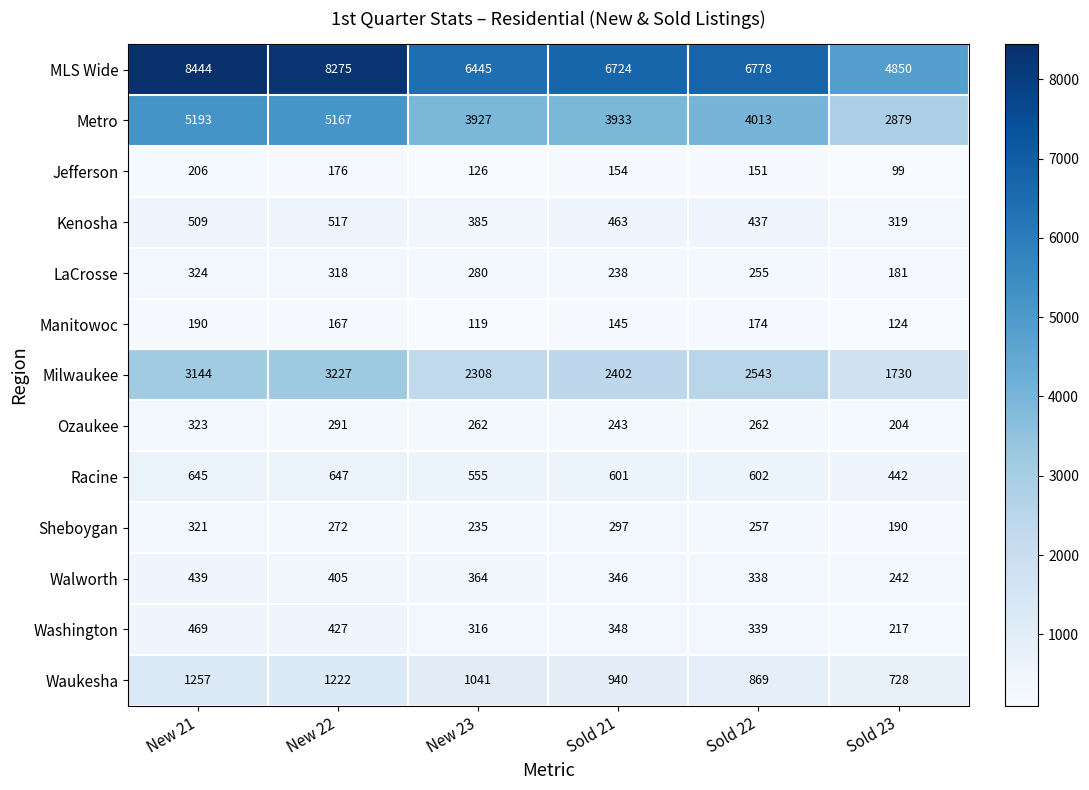

Which series changed the most between New 21 and Sold 23?

MLS Wide